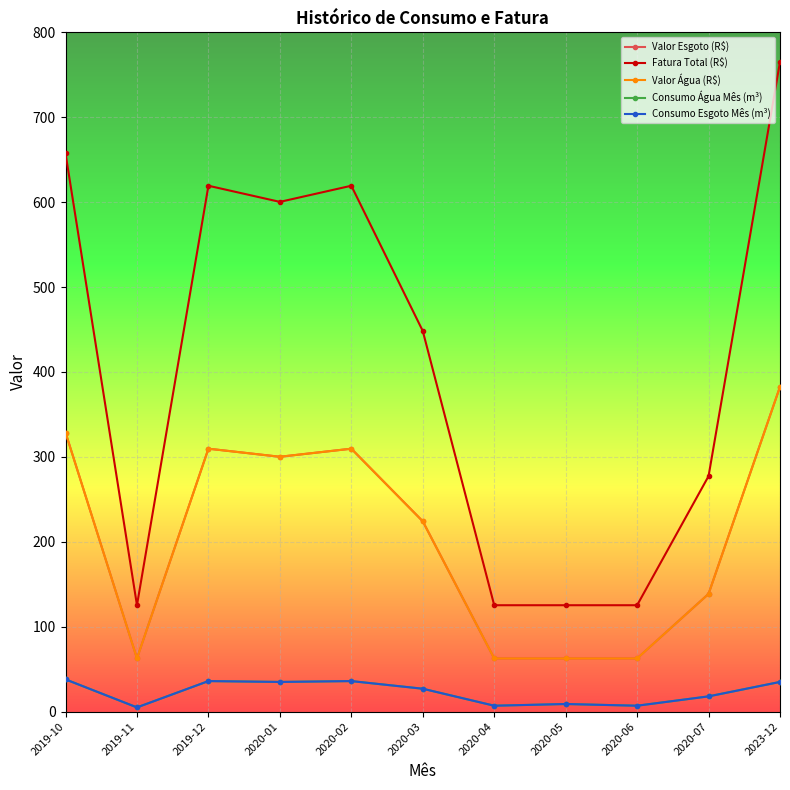

True or false: Valor Água (R$) and Fatura Total (R$) cross at least once.

False